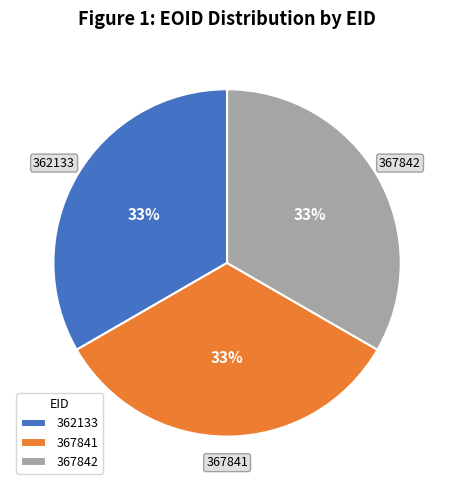

What is the ratio of the value at 367842 to the value at 362133?

1.0